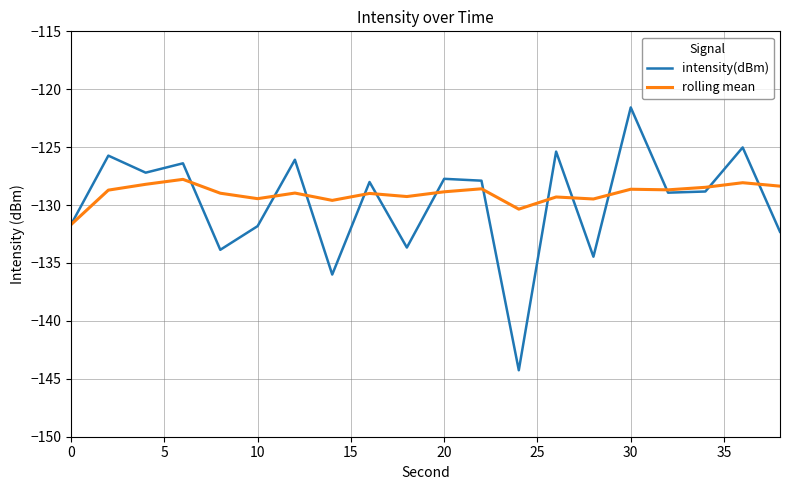

Which series has the widest spread of values?

intensity(dBm)